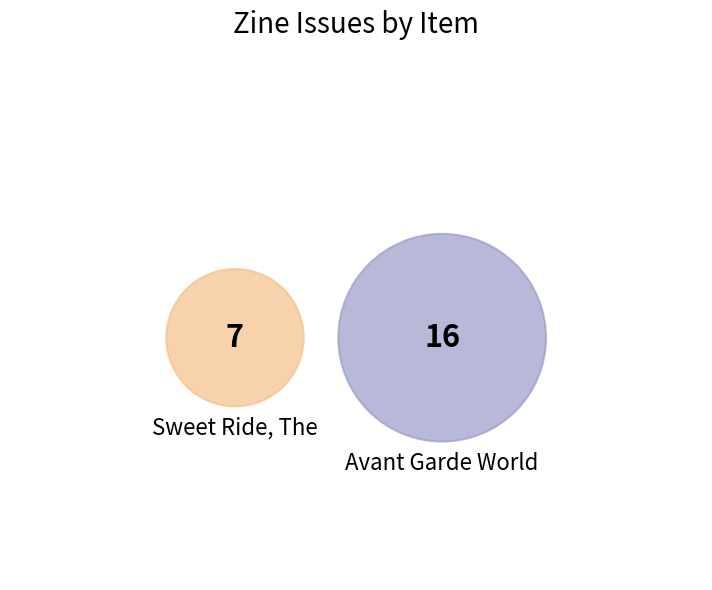

How many slices are in this pie chart?

2